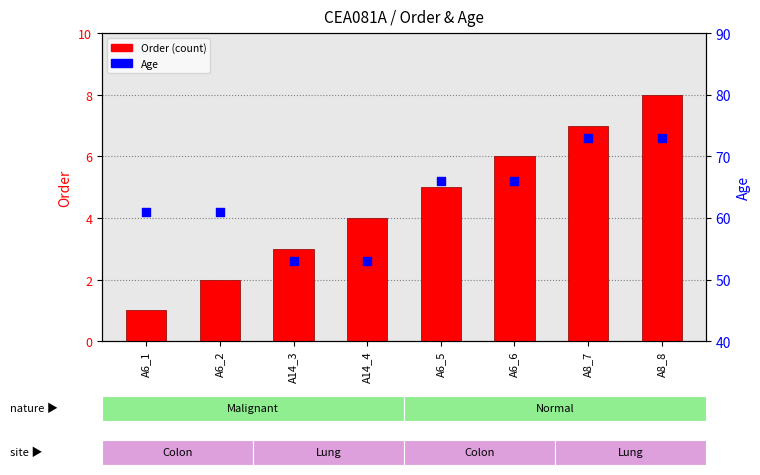

Which series contains the lowest Y value?

Order (count)